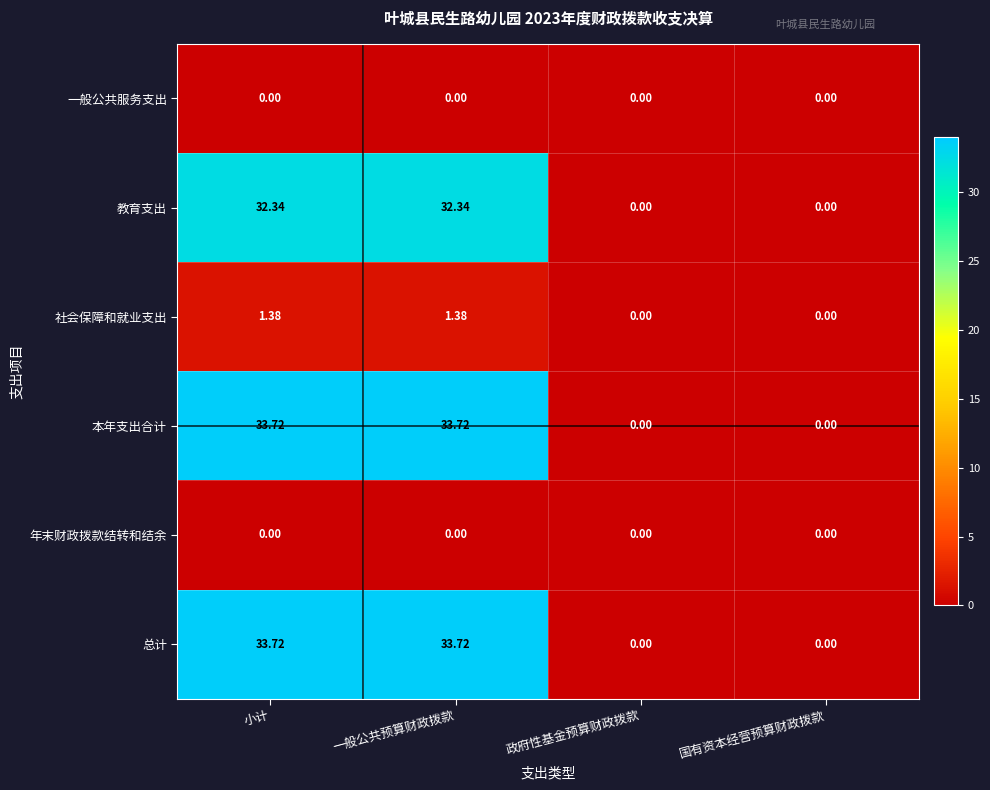

Is the value of 年末财政拨款结转和结余 at 国有资本经营预算财政拨款 greater than the value of 社会保障和就业支出 at 一般公共预算财政拨款?

No